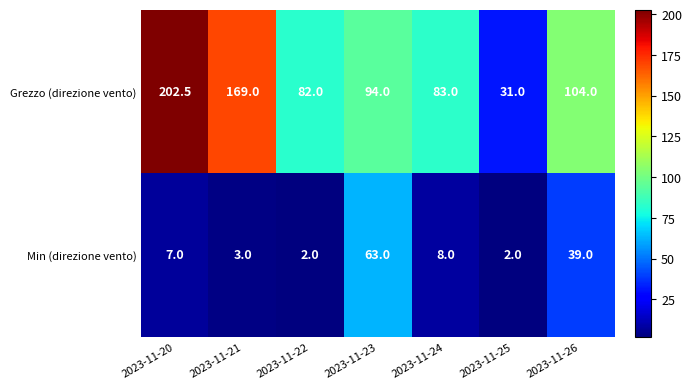

What is the sum of all Grezzo (direzione vento) values?

765.5